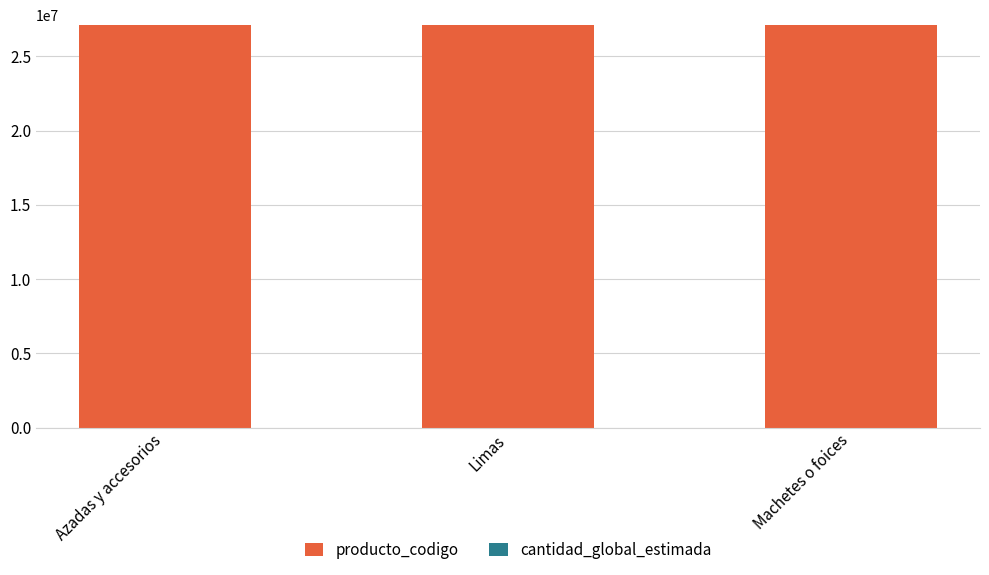

The value of producto_codigo at Azadas y accesorios is 27112008. True or false?

True